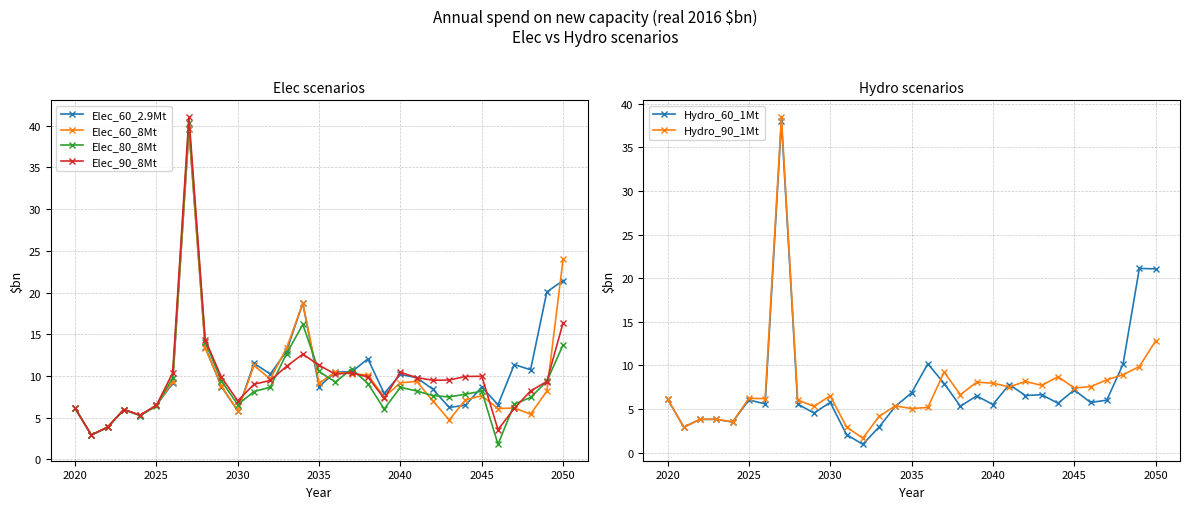

What is the highest value of the Elec_60_8Mt series?

39.6